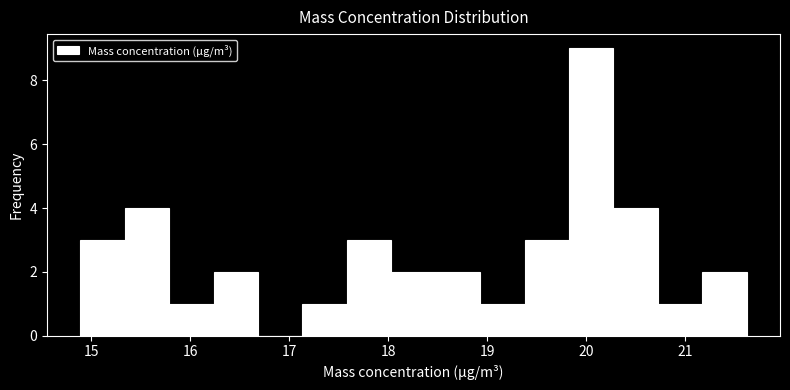

Reading left to right, transcribe this chart: for each bar, give the range it covers on the x-axis and its height. Neither the bar edges nor the heights are printed on the chart, so give them approximately, as read against the axes.

14.9 to 15.3: 3
15.3 to 15.8: 4
15.8 to 16.2: 1
16.2 to 16.7: 2
16.7 to 17.1: 0
17.1 to 17.6: 1
17.6 to 18.0: 3
18.0 to 18.5: 2
18.5 to 18.9: 2
18.9 to 19.4: 1
19.4 to 19.8: 3
19.8 to 20.3: 9
20.3 to 20.7: 4
20.7 to 21.2: 1
21.2 to 21.6: 2